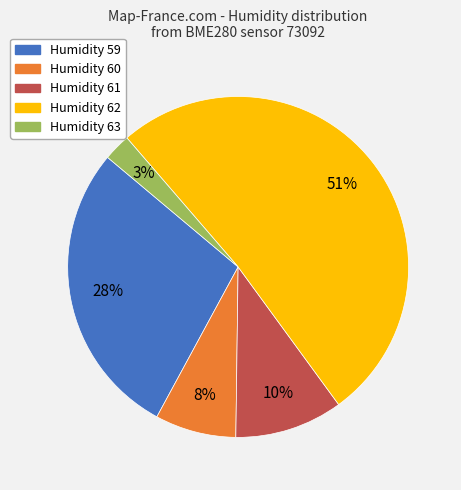

Does any single category account for the majority?

Yes